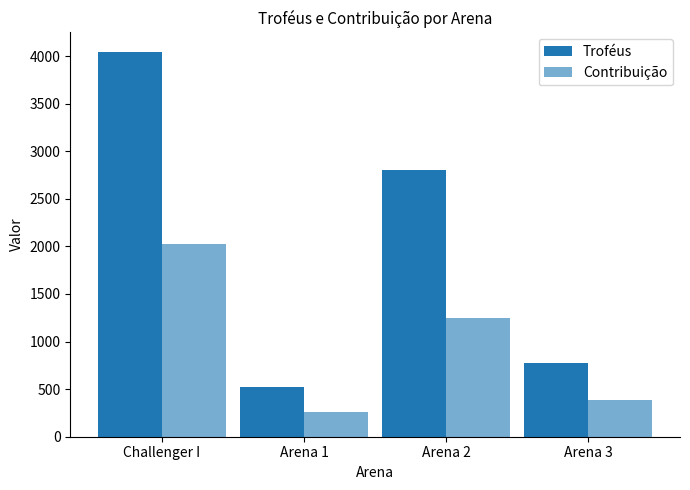

At how many categories does at least one series exceed 3826?

1